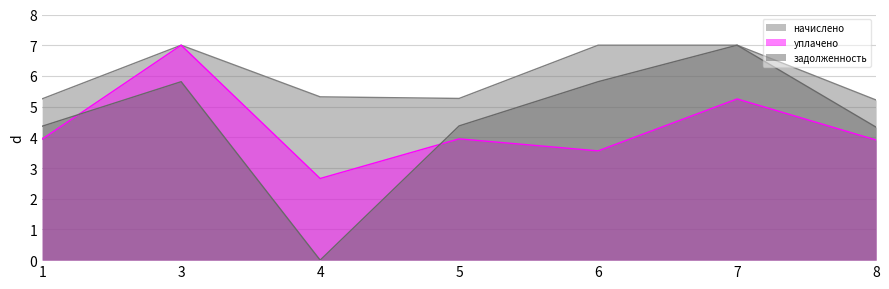

What is the difference between the maximum and minimum values in the уплачено series?

4.3